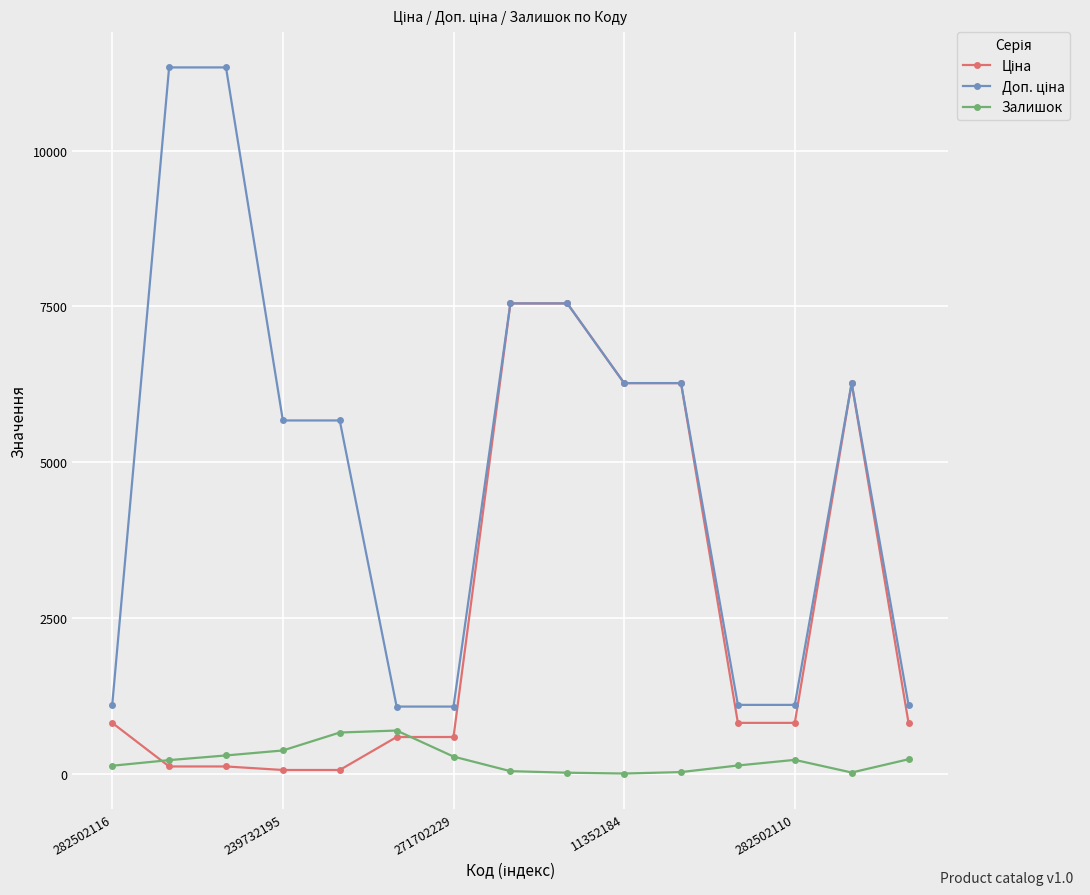

Does the chart display data point markers on the line(s)?

Yes